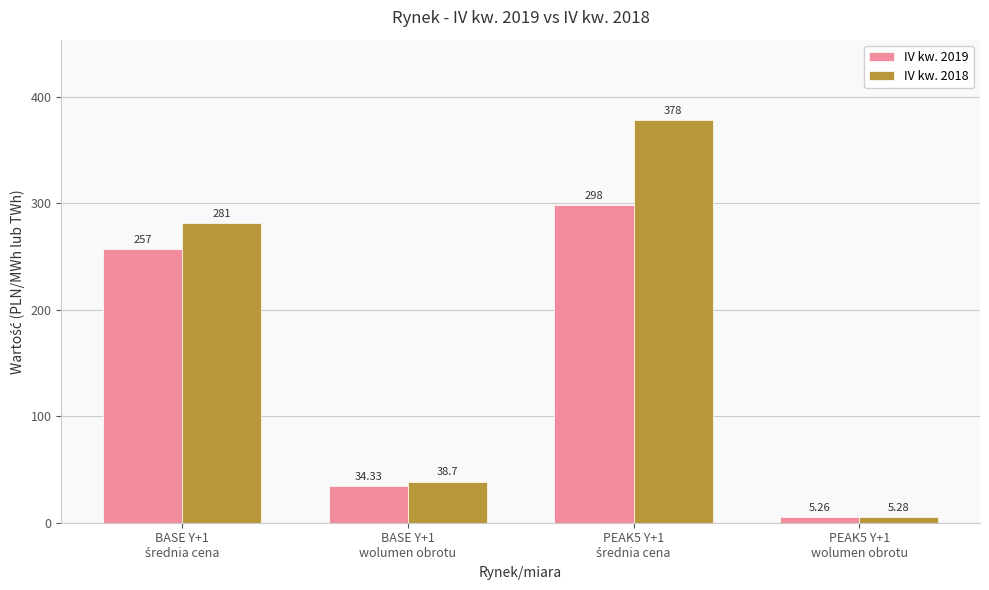

List the series in order of their overall mean, lowest first.

IV kw. 2019, IV kw. 2018